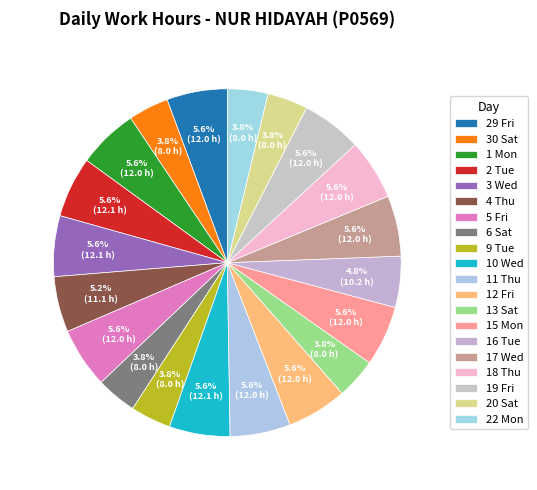

Is 10 Wed the majority of the pie?

No